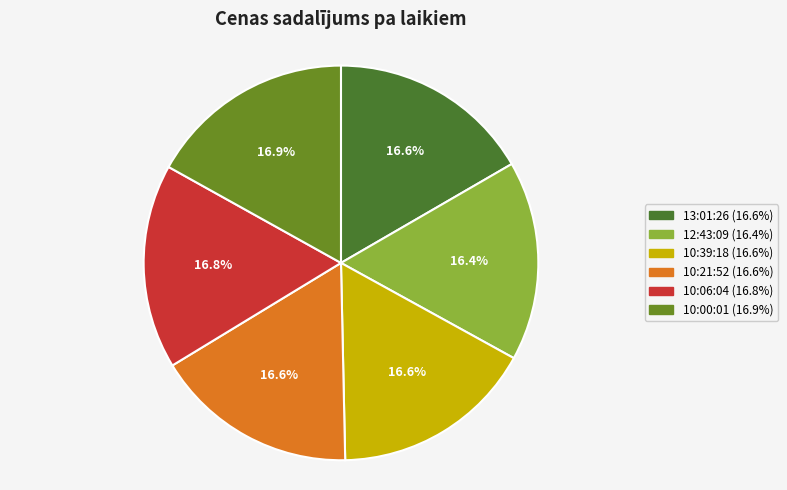

Between 10:06:04 and 10:00:01, which is larger?

10:00:01